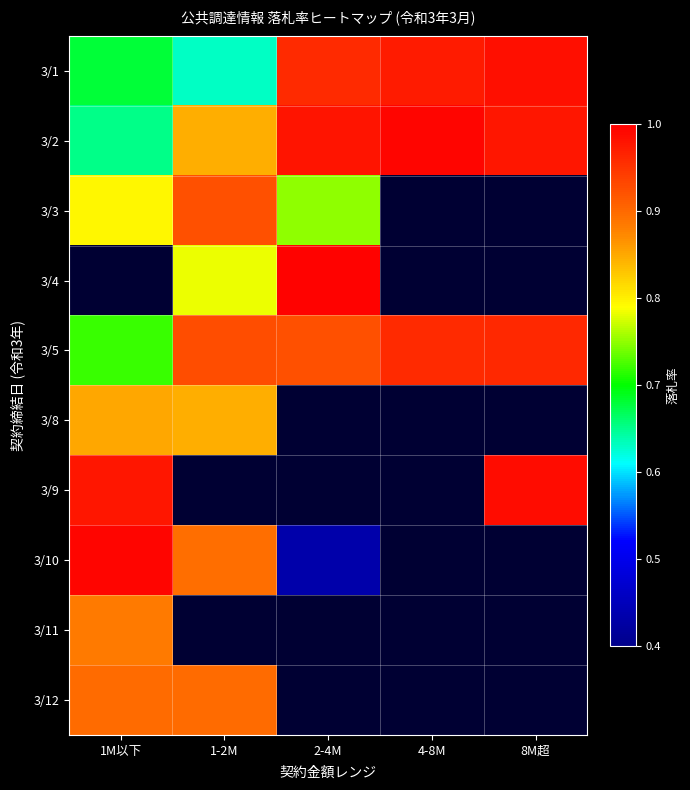

How many data points in 3/3 are above 0?

3